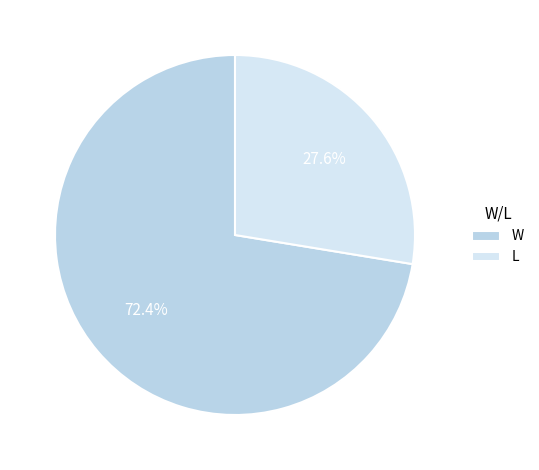

Which slice is the smallest?

L